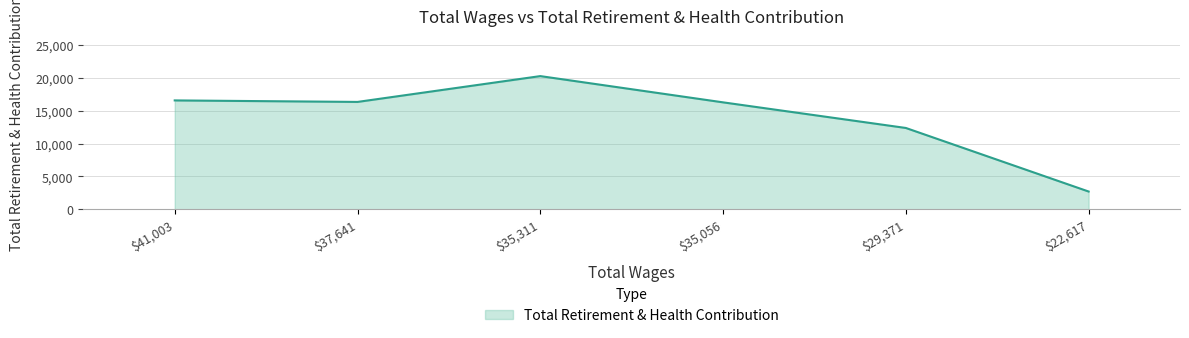

Read the value at $35,056, to the nearest 50.

16300